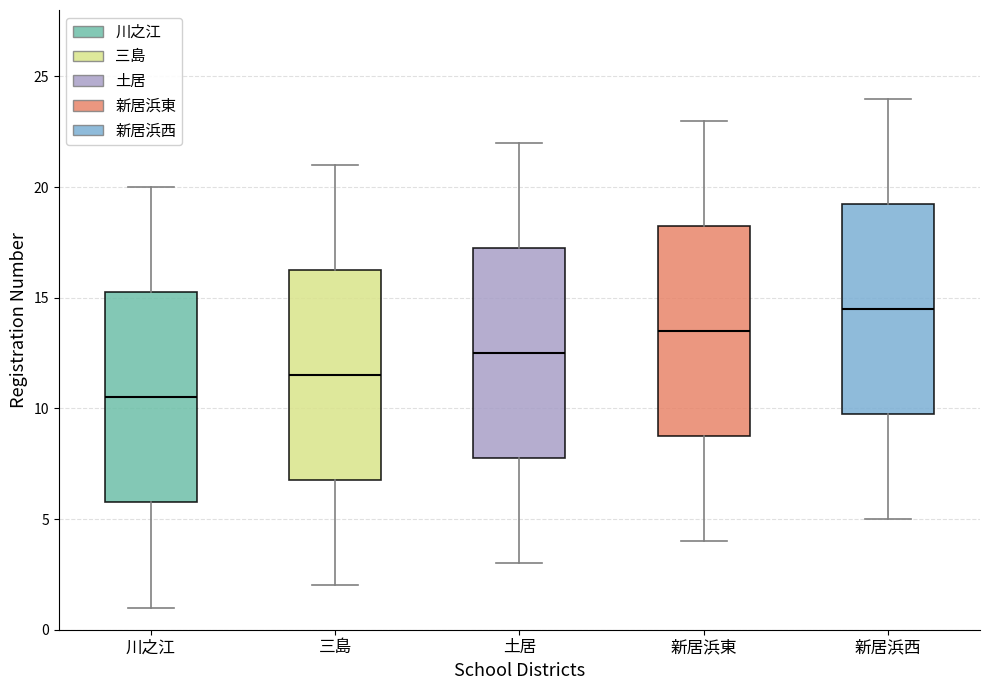

Reading left to right, transcribe this box plot: for each box, give where its median line is, the range the box spans, and where its two whiskers end, as read against the y-axis. The values are not printed on the chart, so give them approximately, as read against the axis.

川之江: median 10.5, box 6.0 to 15.5, whiskers 1.0 to 20.0
三島: median 11.5, box 7.0 to 16.5, whiskers 2.0 to 21.0
土居: median 12.5, box 8.0 to 17.5, whiskers 3.0 to 22.0
新居浜東: median 13.5, box 9.0 to 18.5, whiskers 4.0 to 23.0
新居浜西: median 14.5, box 10.0 to 19.5, whiskers 5.0 to 24.0